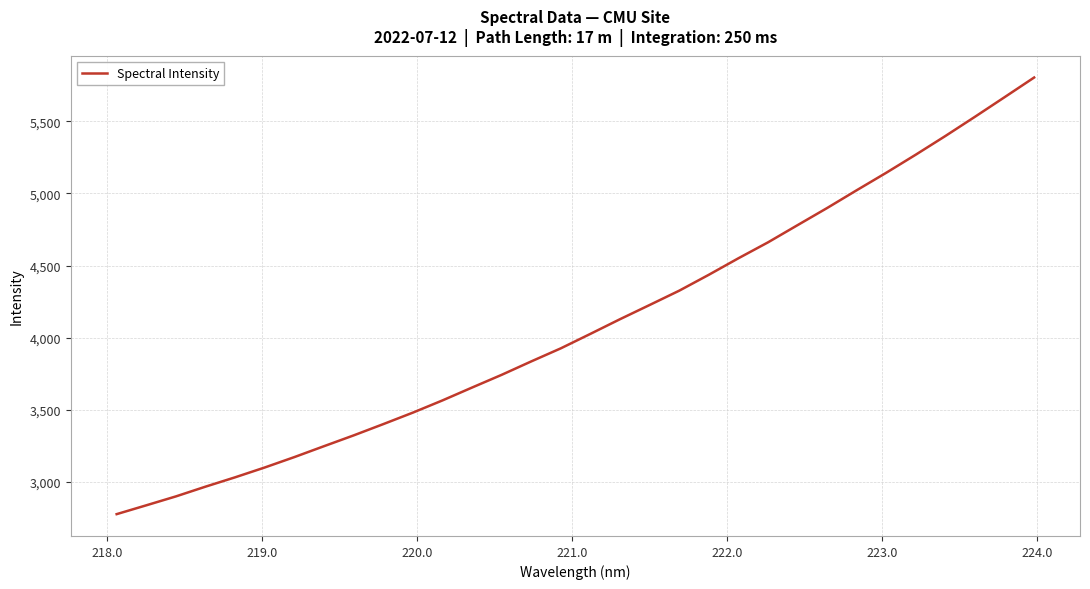

What is the difference between the maximum and minimum values?

3027.0